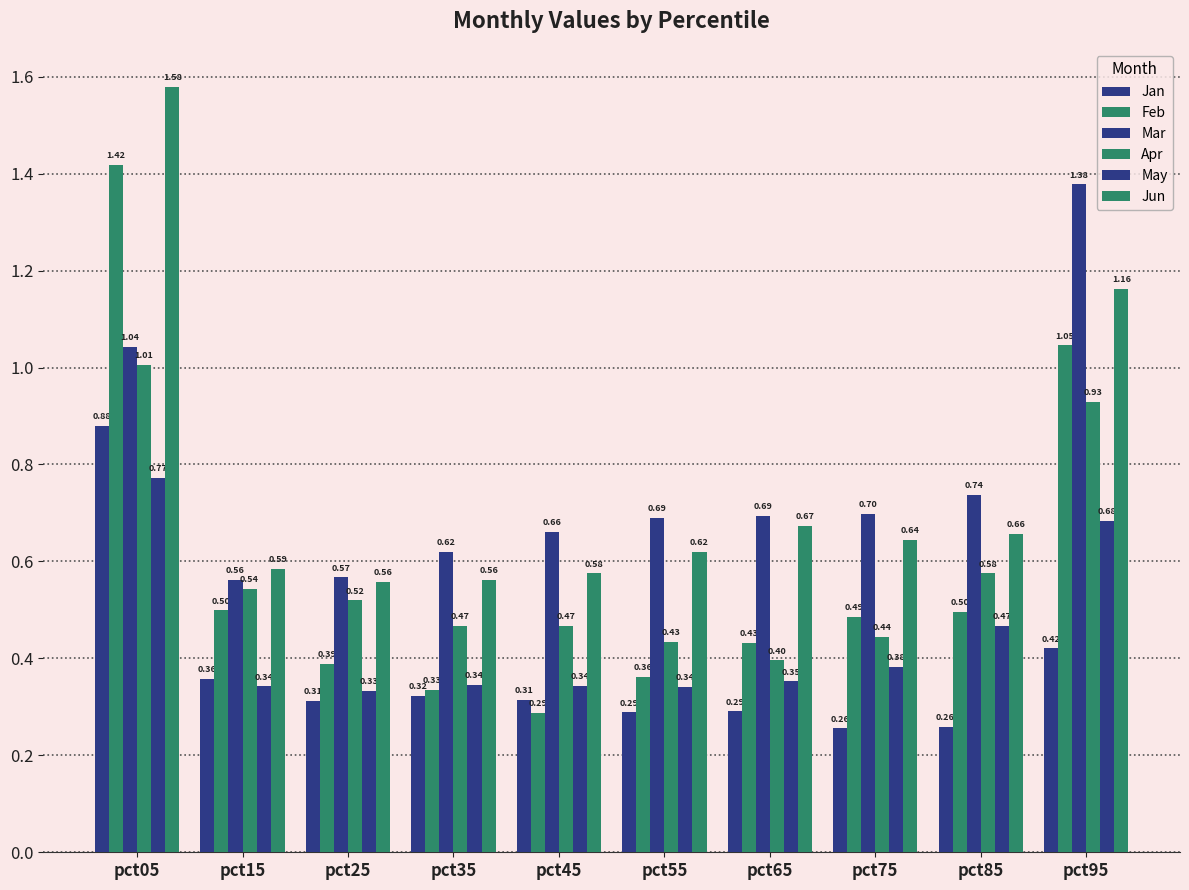

What is the total value across all series at pct15?

2.9